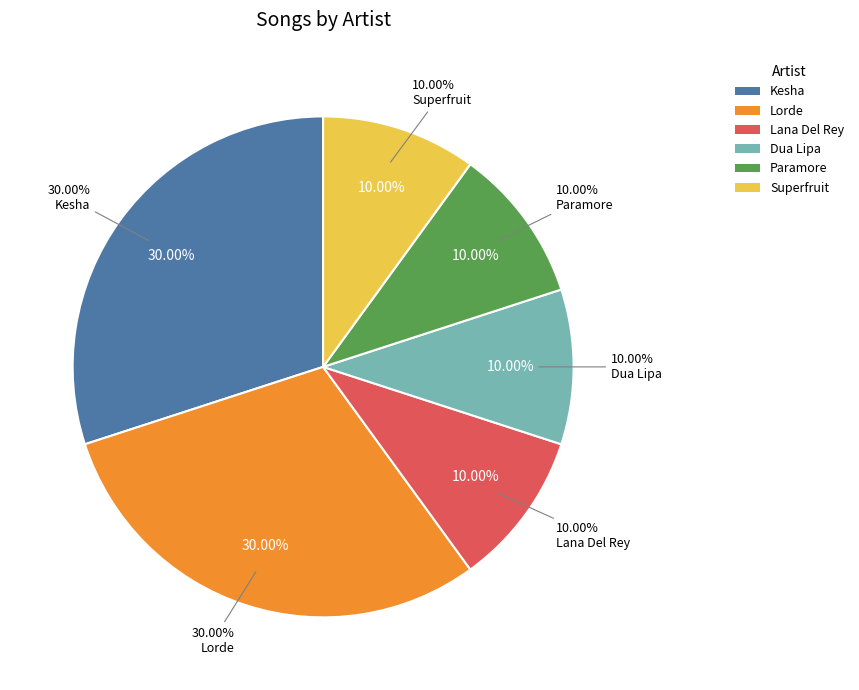

Does Paramore account for over 50% of the chart?

No